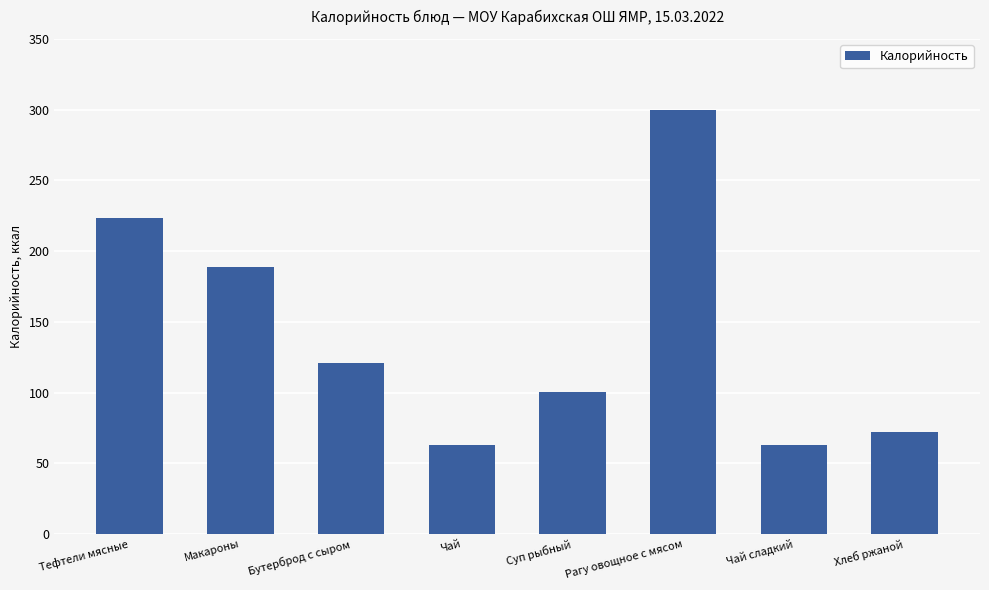

The value at Хлеб ржаной is 72.2. True or false?

True